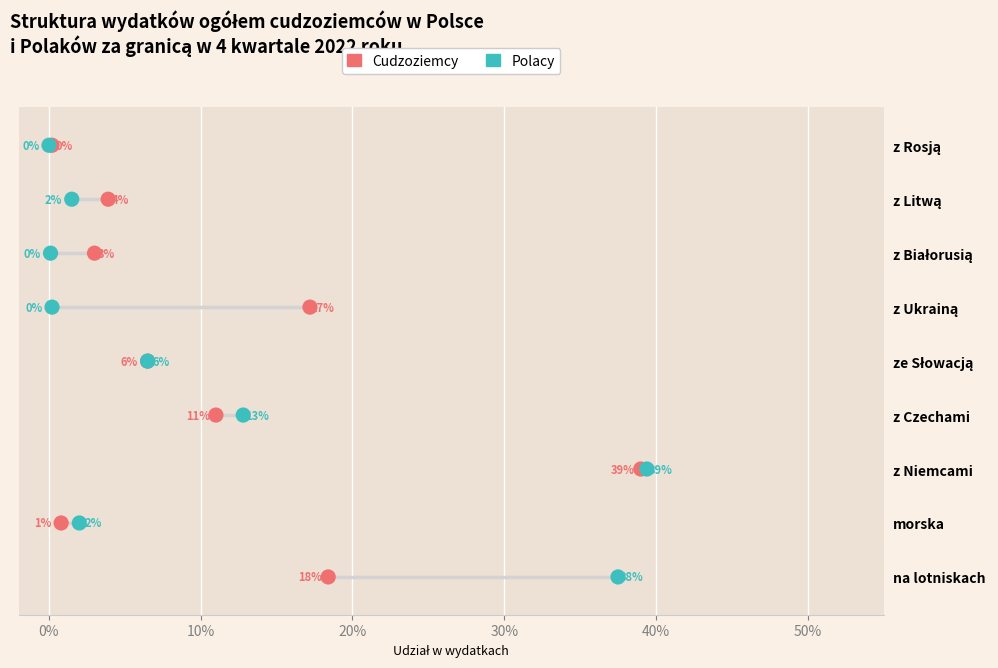

What are all the series names shown in the legend?

Cudzoziemcy, Polacy